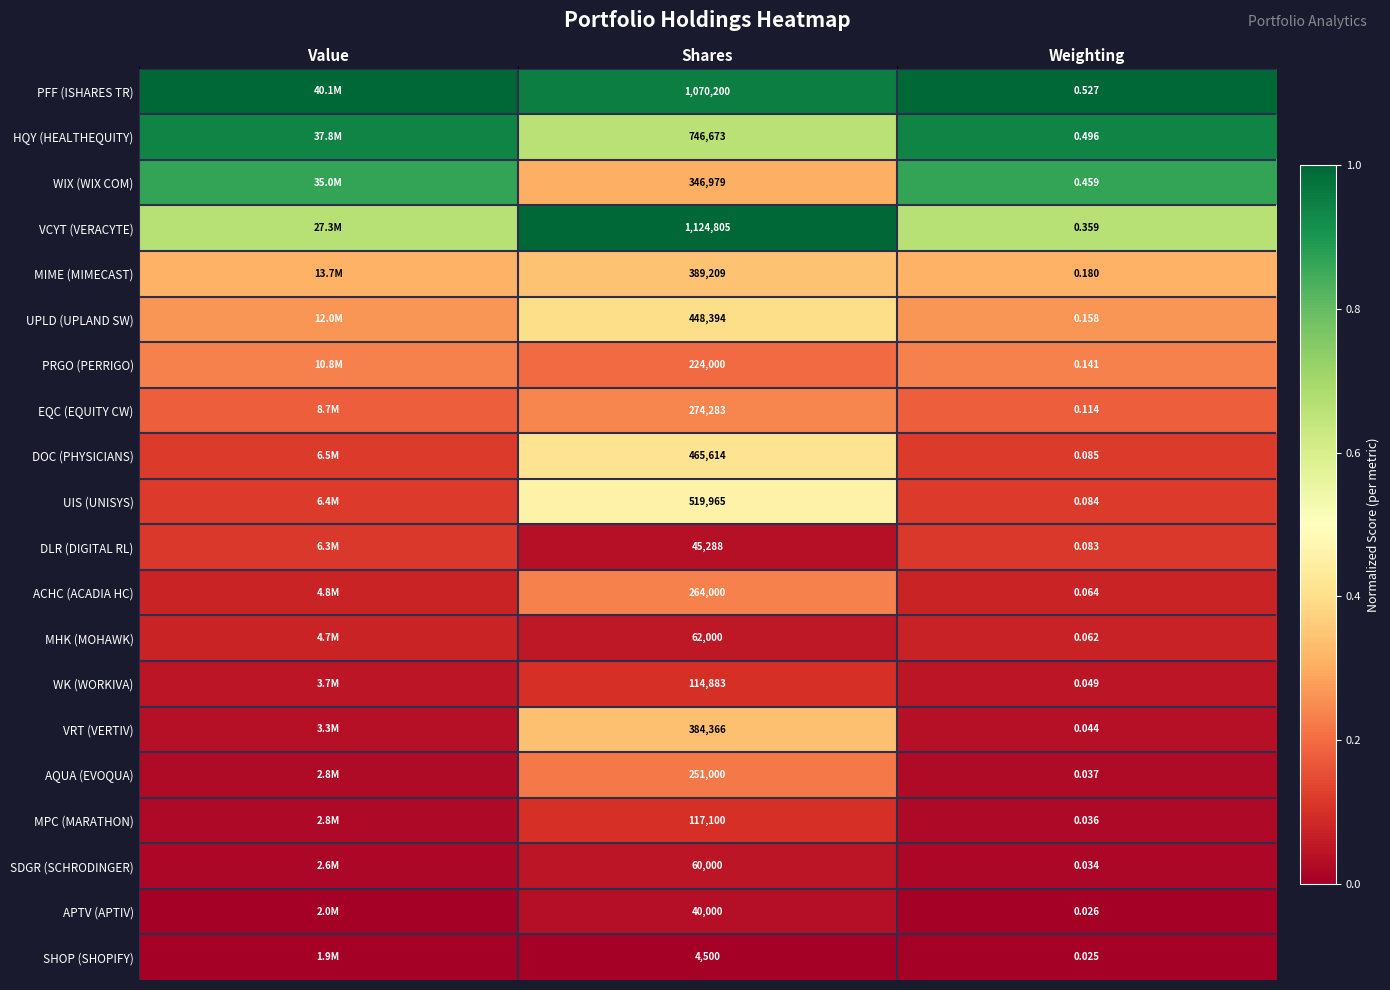

Rank the series at Shares from highest to lowest value.

VCYT (VERACYTE), PFF (ISHARES TR), HQY (HEALTHEQUITY), UIS (UNISYS), DOC (PHYSICIANS), UPLD (UPLAND SW), MIME (MIMECAST), VRT (VERTIV), WIX (WIX COM), EQC (EQUITY CW), ACHC (ACADIA HC), AQUA (EVOQUA), PRGO (PERRIGO), MPC (MARATHON), WK (WORKIVA), MHK (MOHAWK), SDGR (SCHRODINGER), DLR (DIGITAL RL), APTV (APTIV), SHOP (SHOPIFY)